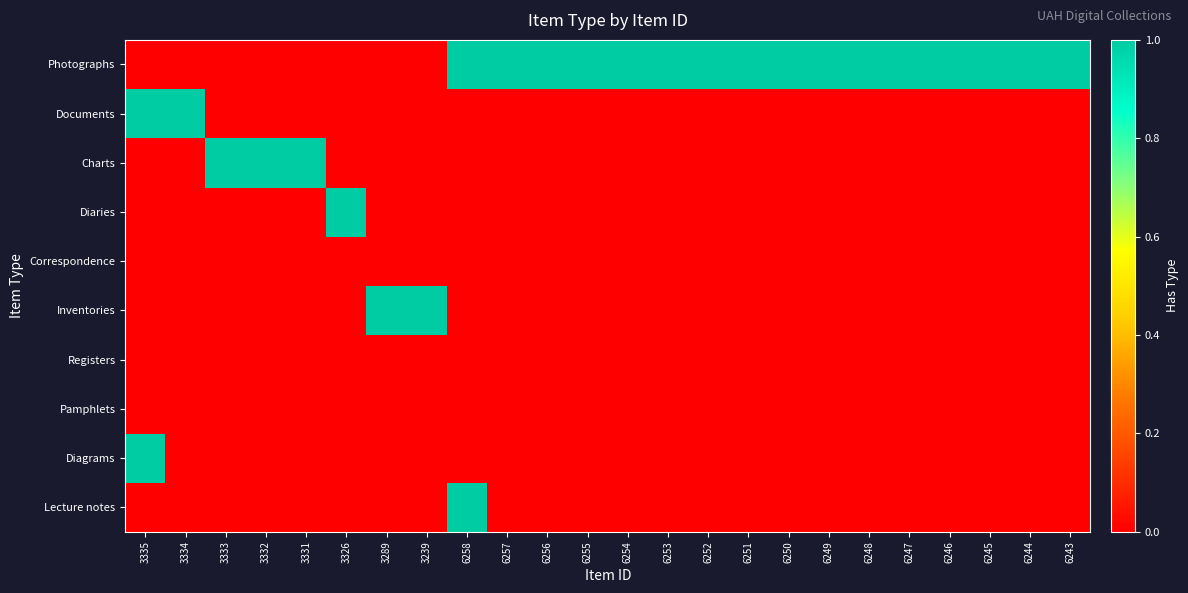

At 3289, list the series in order from largest to smallest.

Inventories, Photographs, Documents, Charts, Diaries, Correspondence, Registers, Pamphlets, Diagrams, Lecture notes